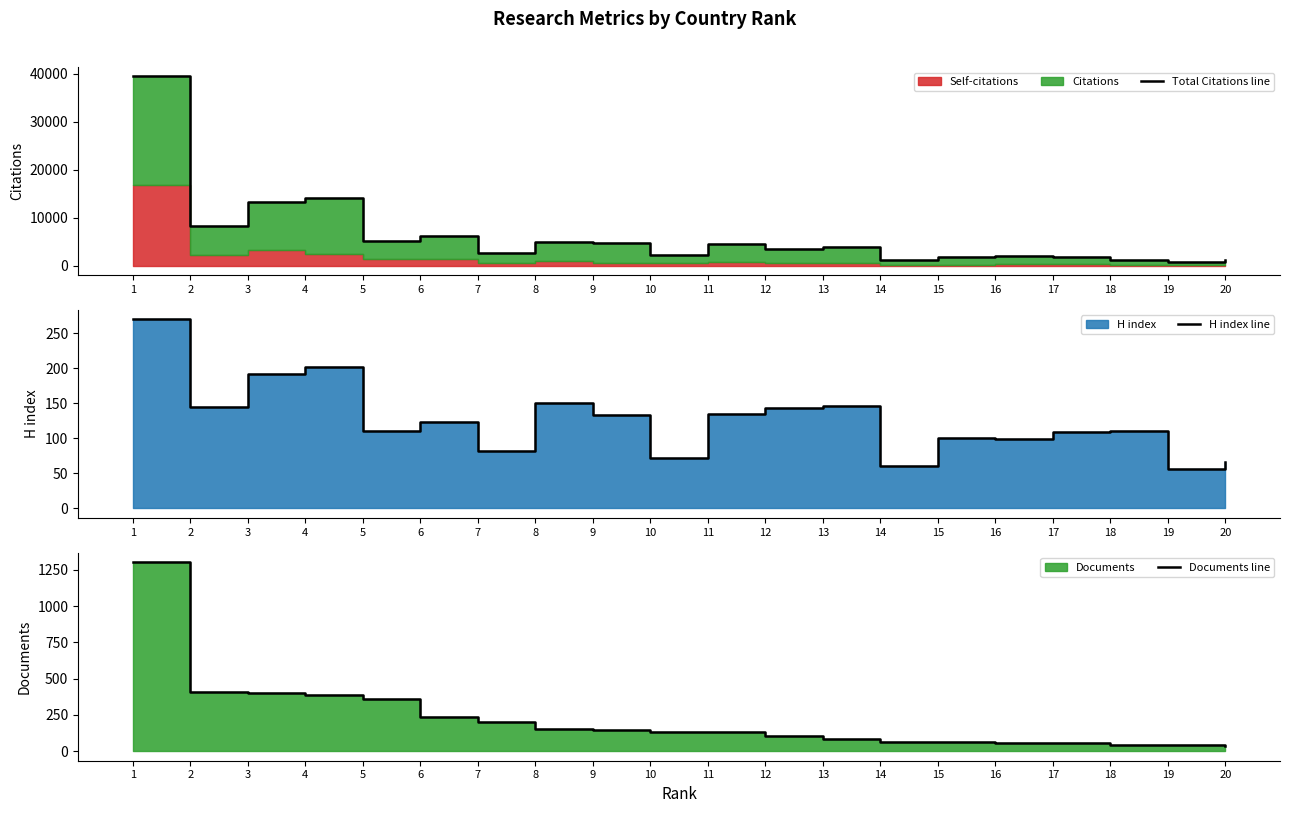

True or false: Total Citations line and Documents line intersect in this chart.

False